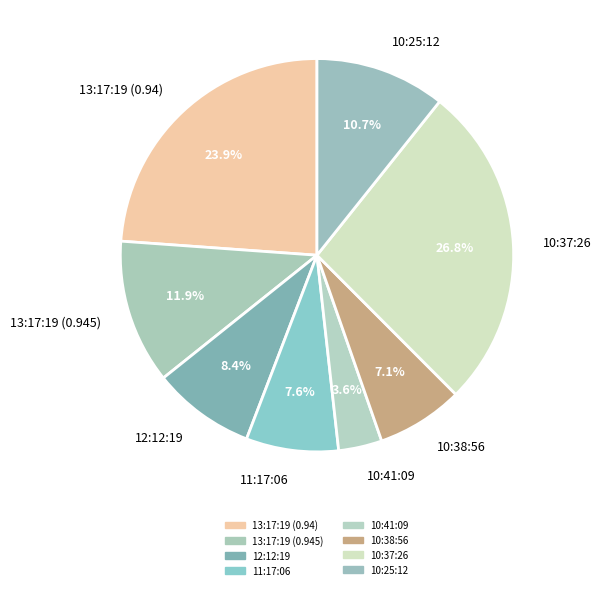

Does 10:25:12 account for over 50% of the chart?

No